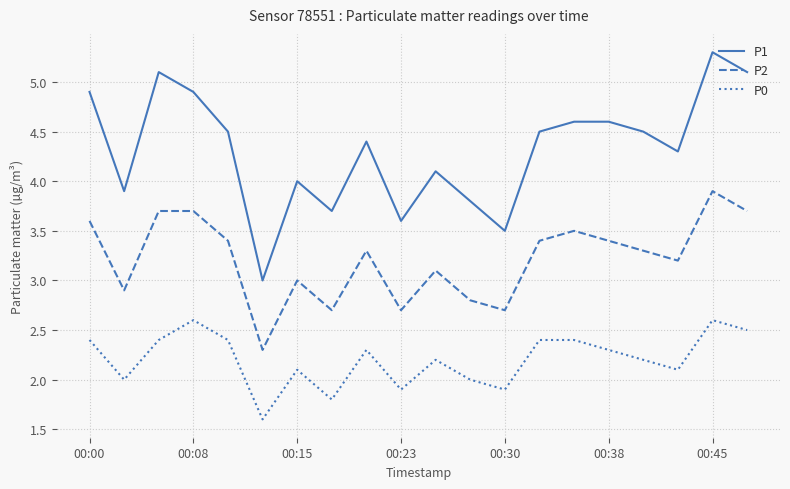

List the series in order of their overall mean, lowest first.

P0, P2, P1